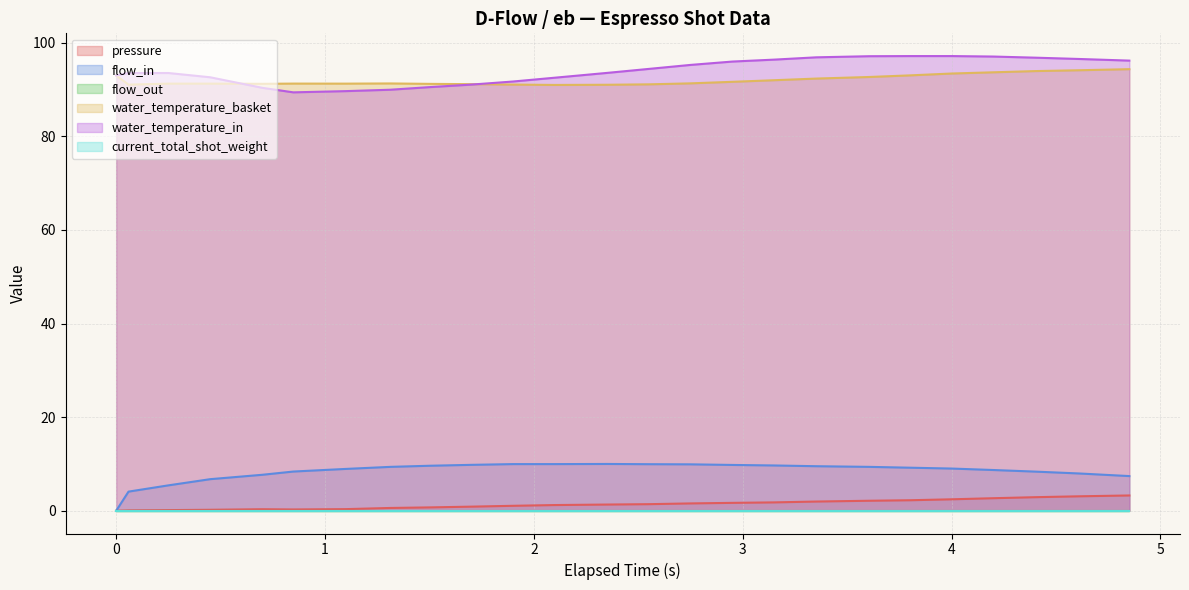

What is the maximum value shown in the chart?

97.2